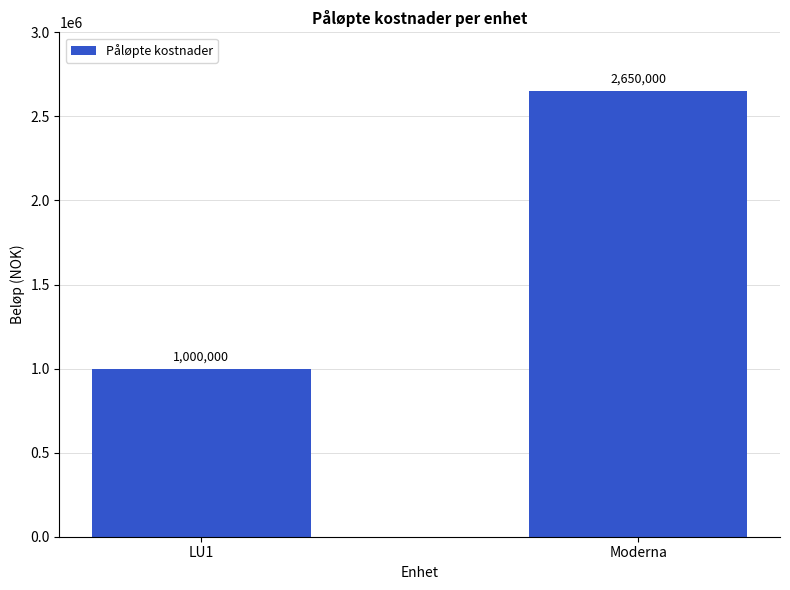

Rank the categories by value from lowest to highest.

LU1, Moderna